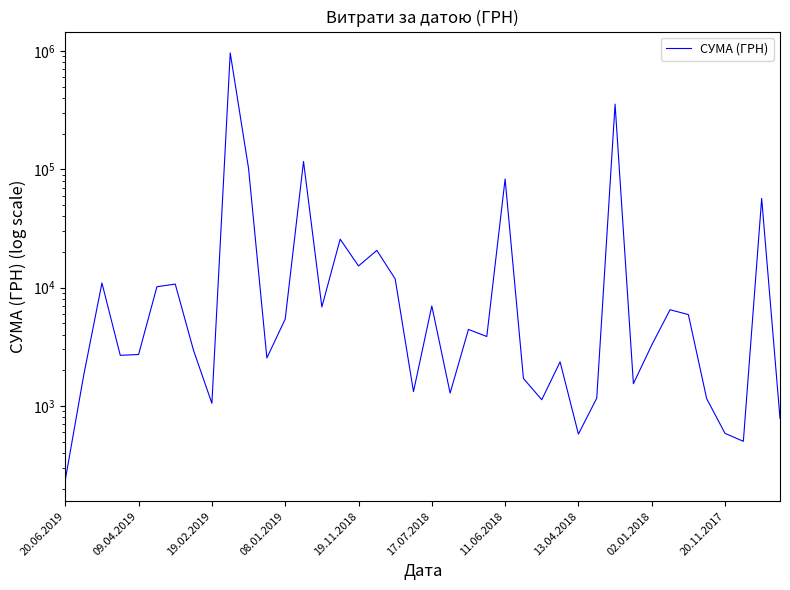

What is the ratio of the value at 09.04.2019 to the value at 20.06.2019?

7.6